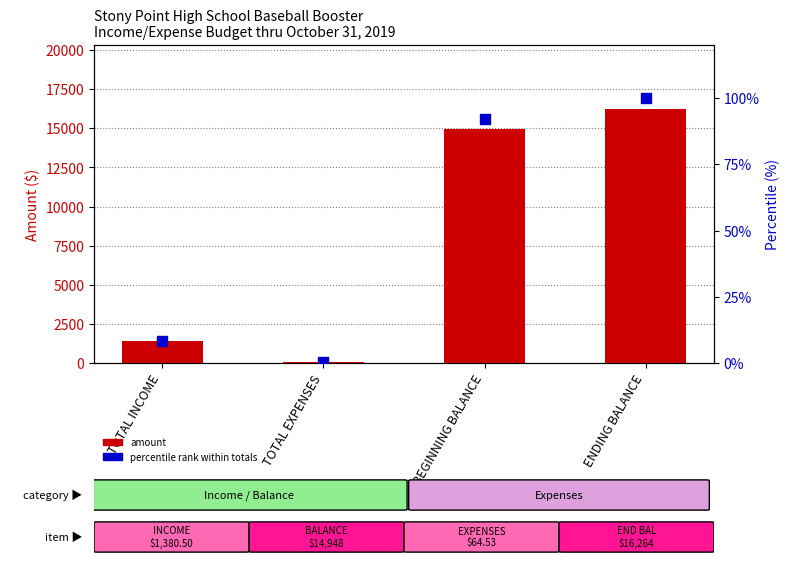

Is the value of percentile rank at TOTAL EXPENSES greater than the value of amount at BEGINNING BALANCE?

No